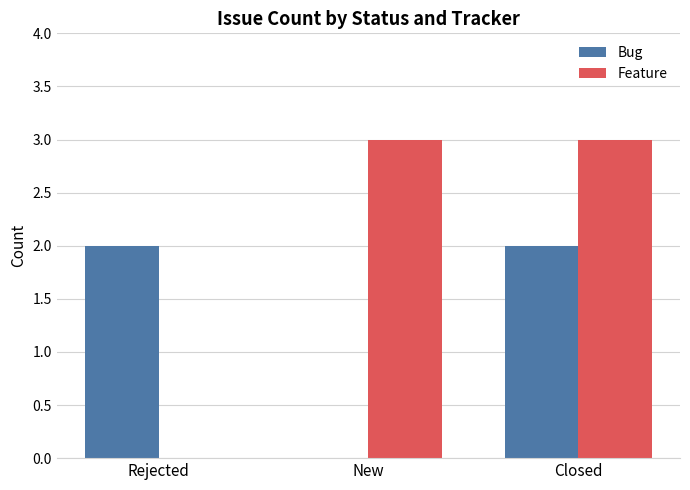

What is the sum of the Feature values at Rejected and New?

3